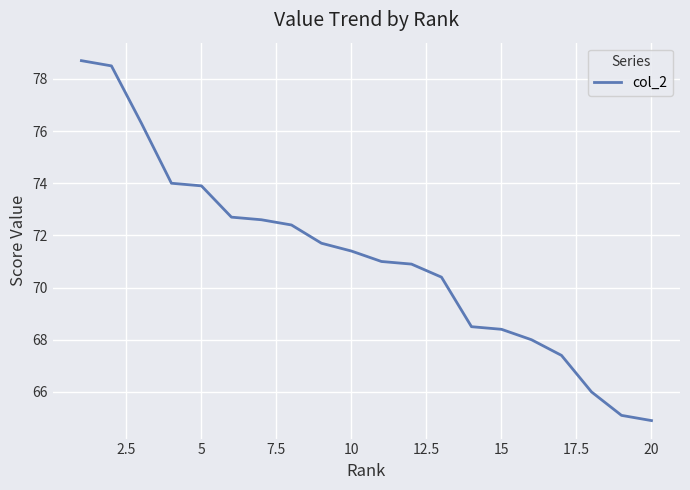

What is the difference between the maximum and minimum values?

13.8